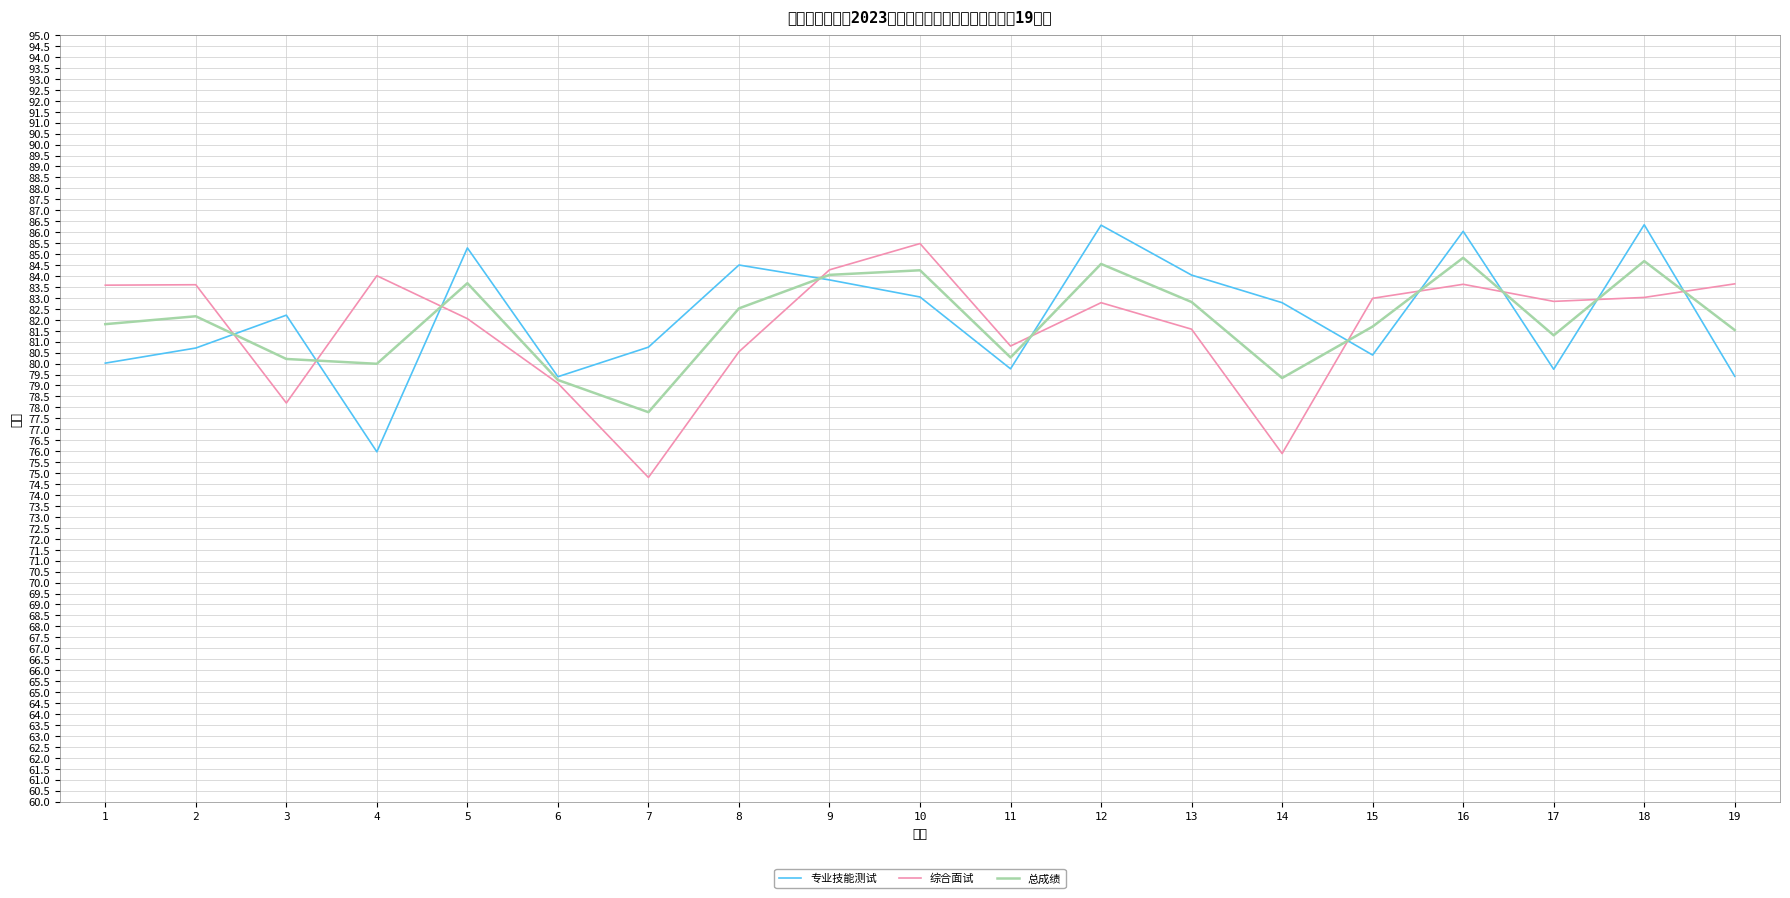

What is the maximum value shown in the chart?

86.3